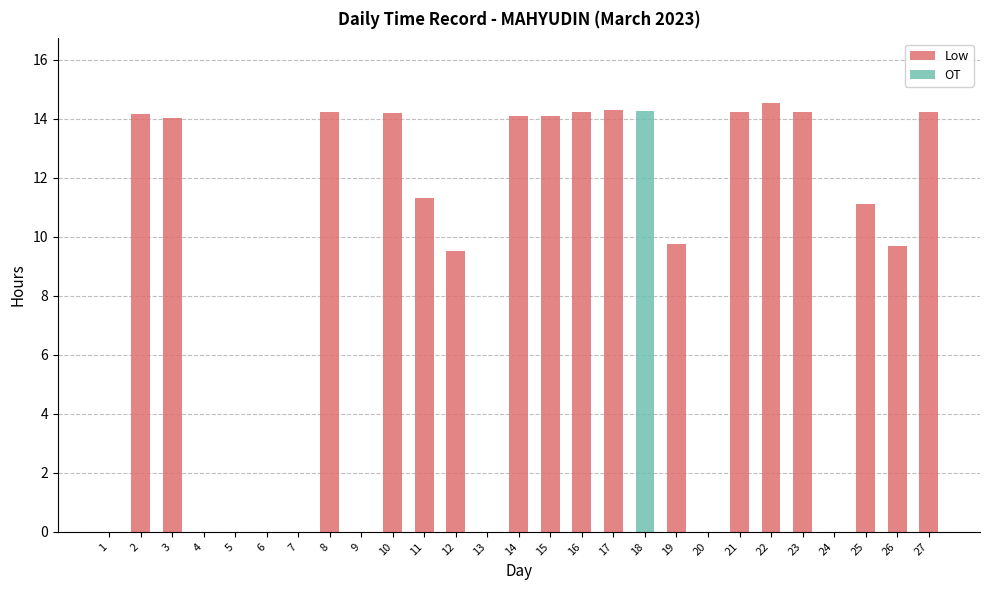

What is the sum of the Low values at 25 and 7?

11.1